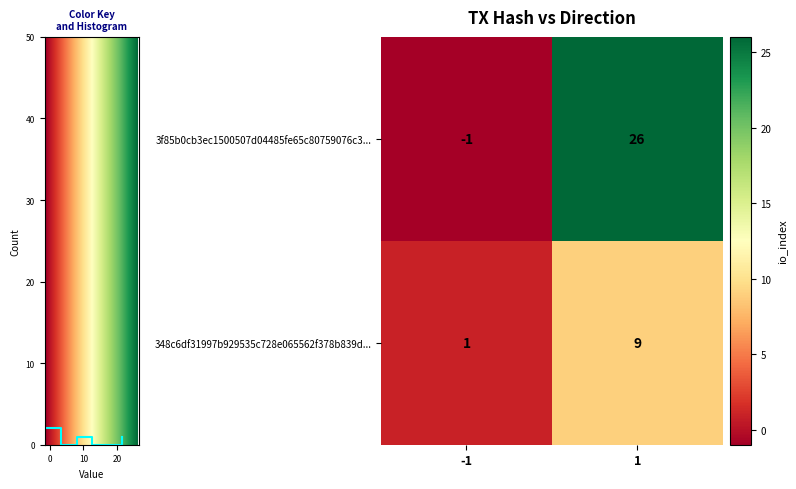

At which label does 3f85b0cb3ec1500507d04485fe65c80759076c3... reach its minimum?

-1